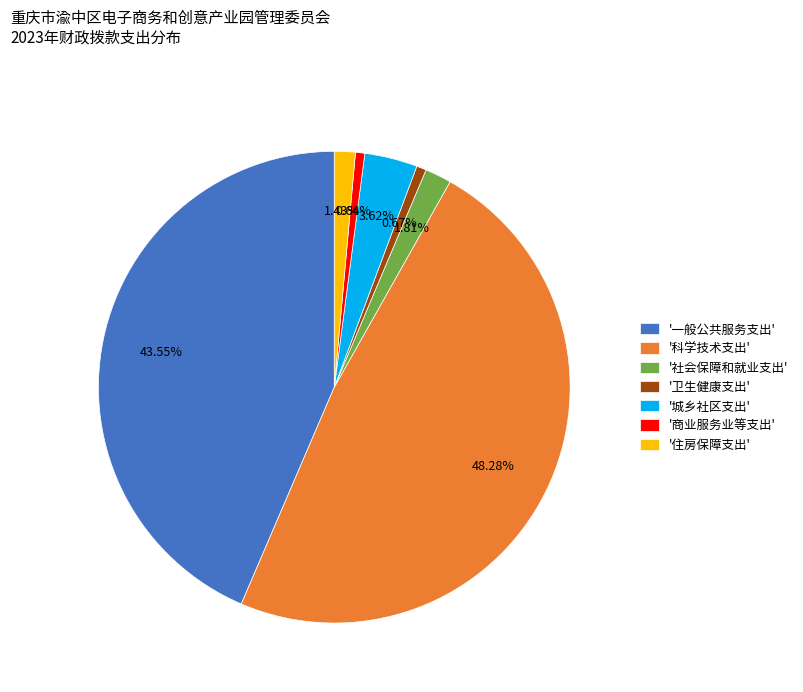

Combined, do '商业服务业等支出' and '科学技术支出' account for over 50%?

No